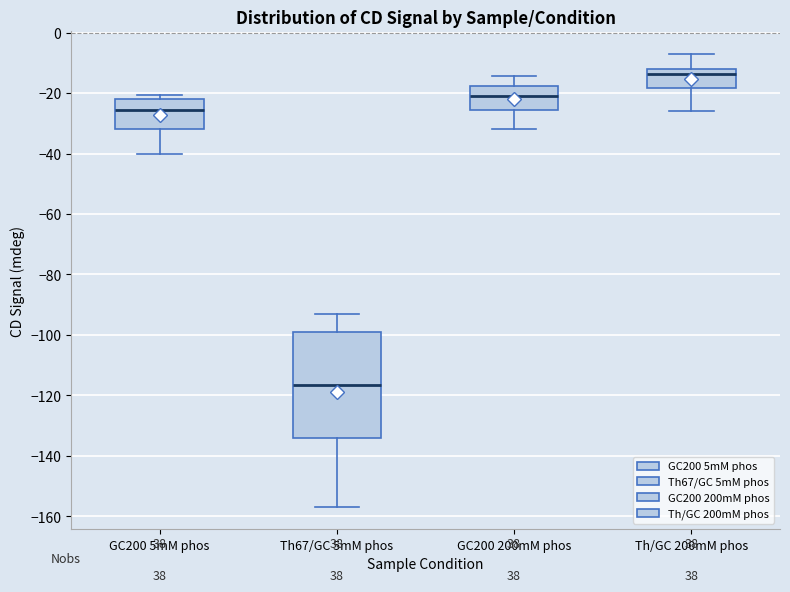

Which box's median line is the lowest?

Th67/GC 5mM phos